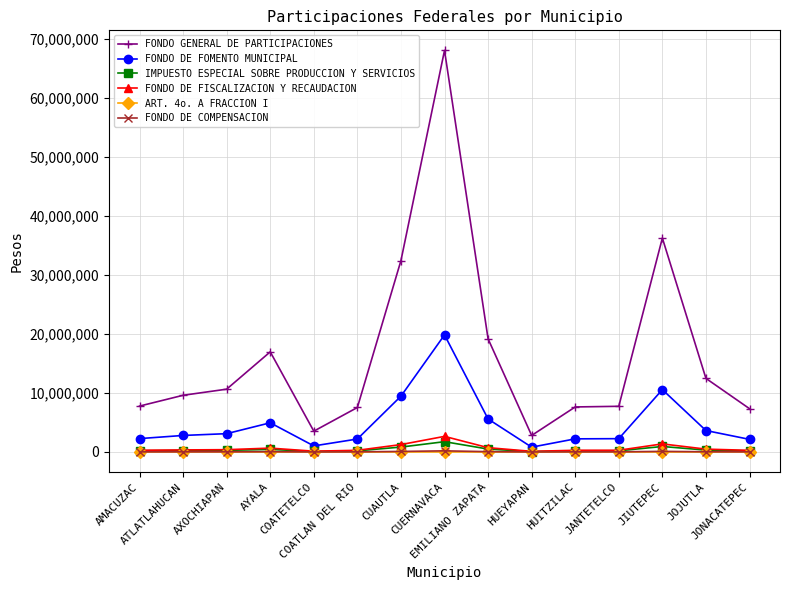

Which series has the widest spread of values?

FONDO GENERAL DE PARTICIPACIONES